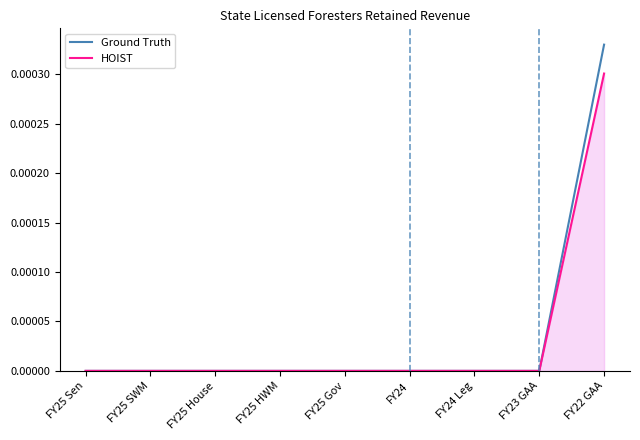

What position from the left is FY25 Sen?

1